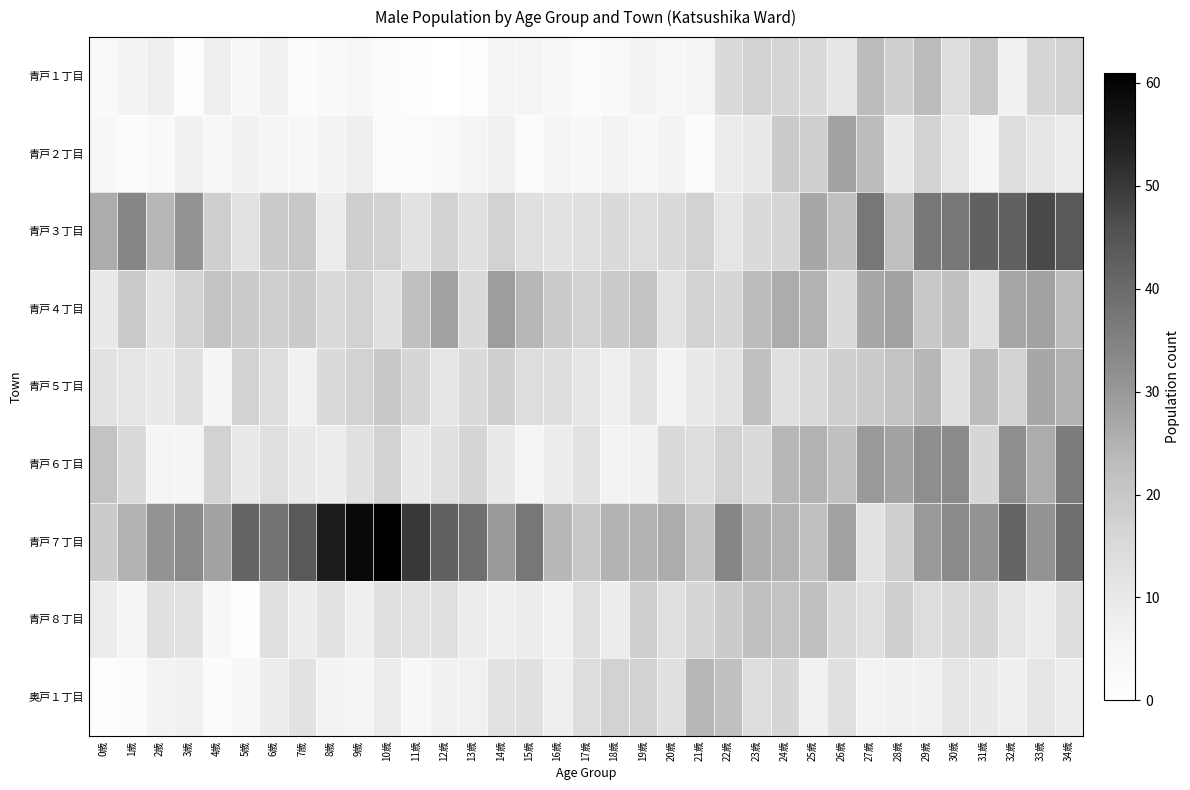

Which series has the largest total across all categories?

青戸７丁目